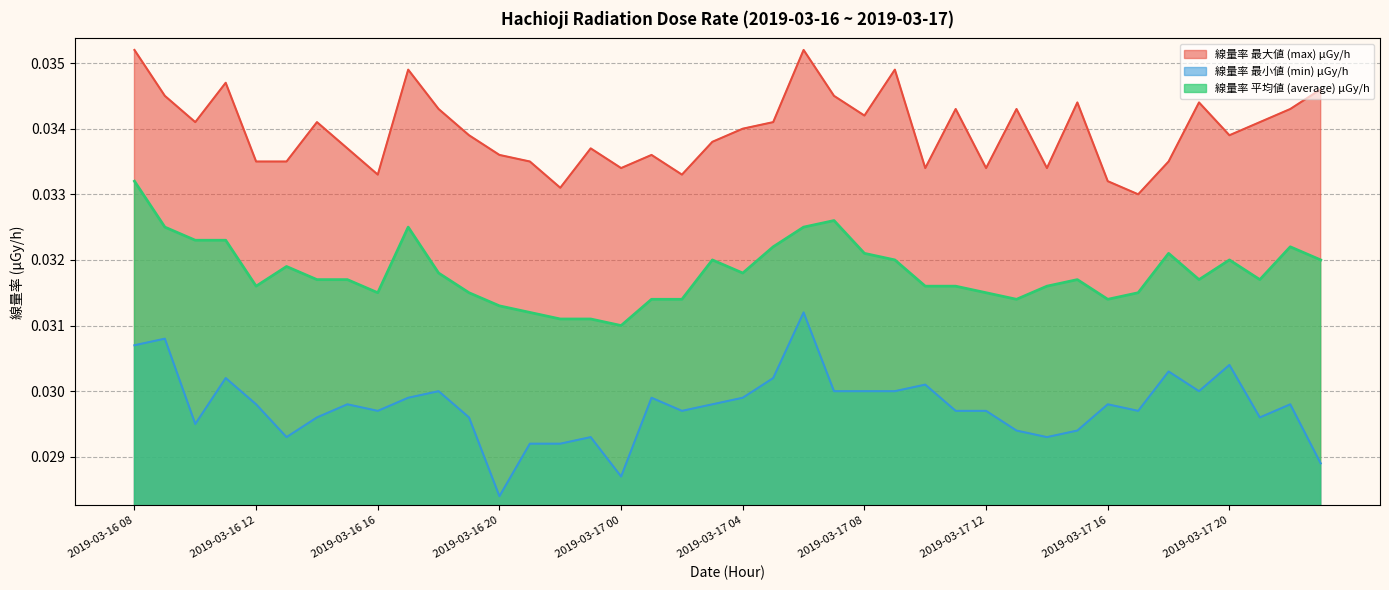

The 線量率 最小値 (min) μGy/h series shows 0.0 at 2019-03-16 12. True or false?

True